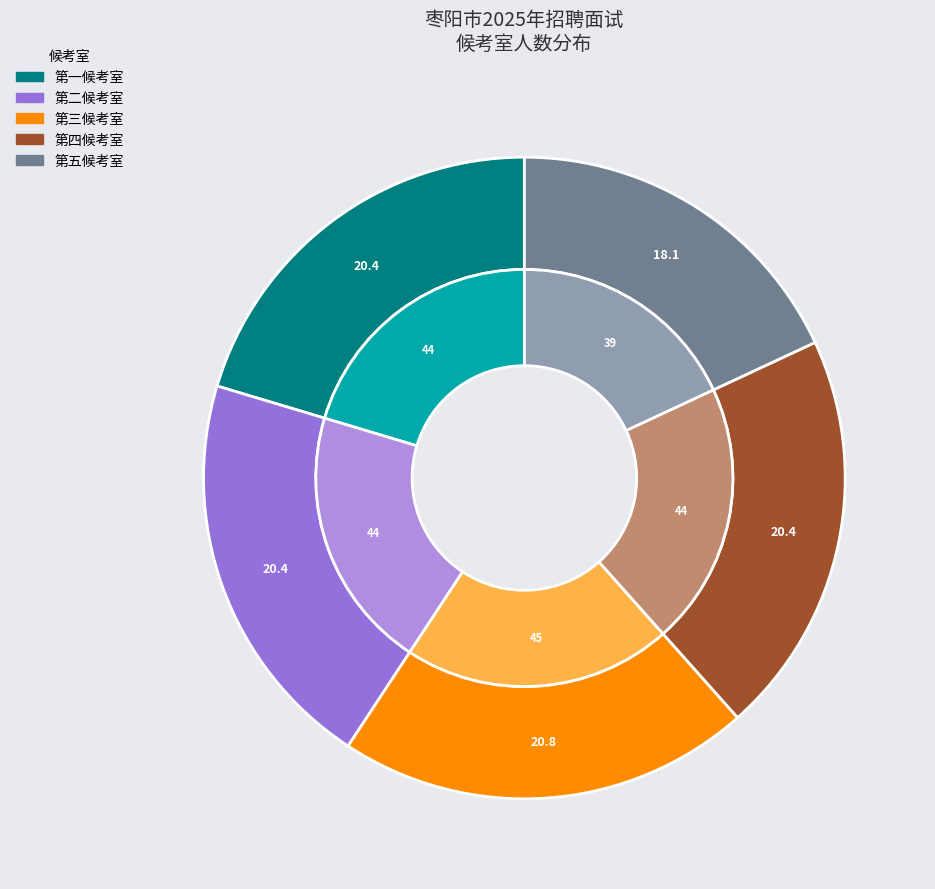

To the nearest percent, what is the combined percentage of 第二候考室 and 第三候考室?

41%